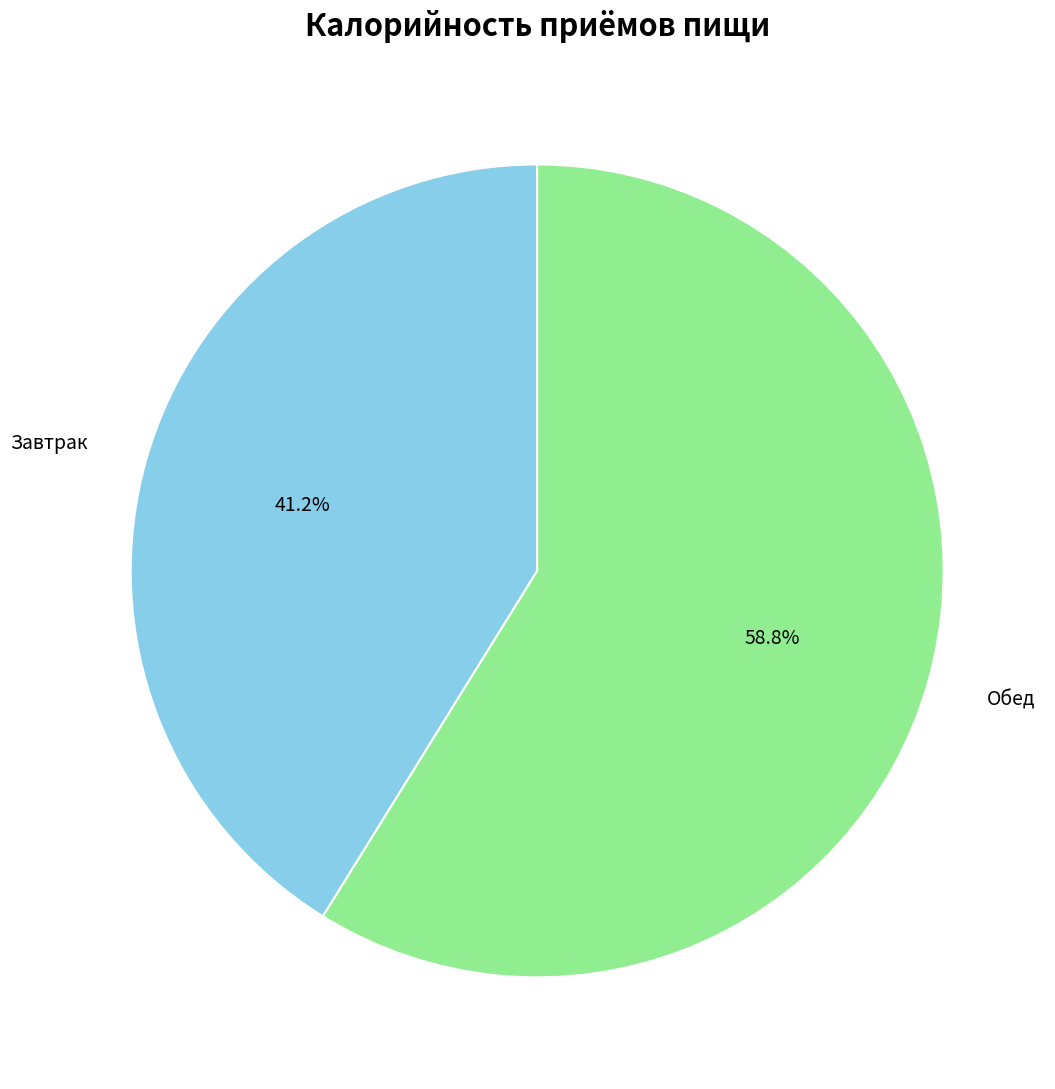

How much of the chart is everything except Завтрак?

58.8%